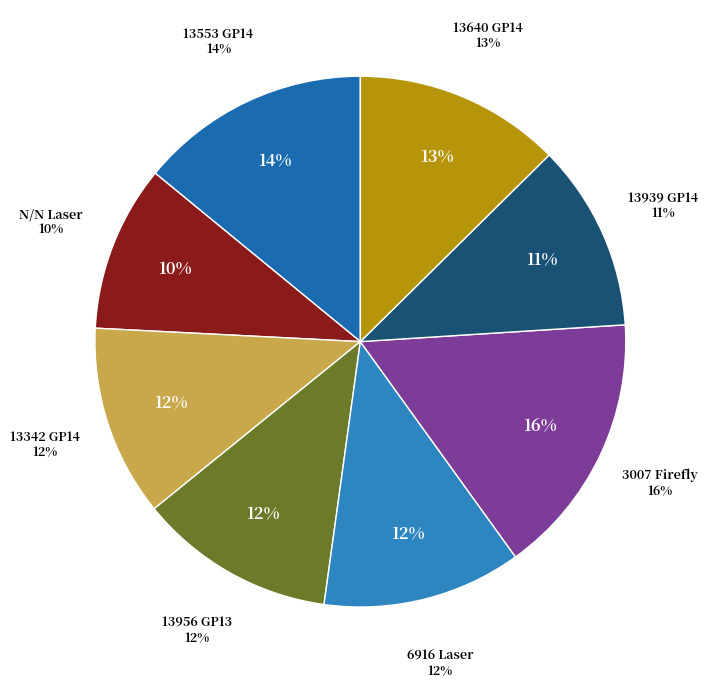

Which category has the biggest portion of the pie?

3007 Firefly